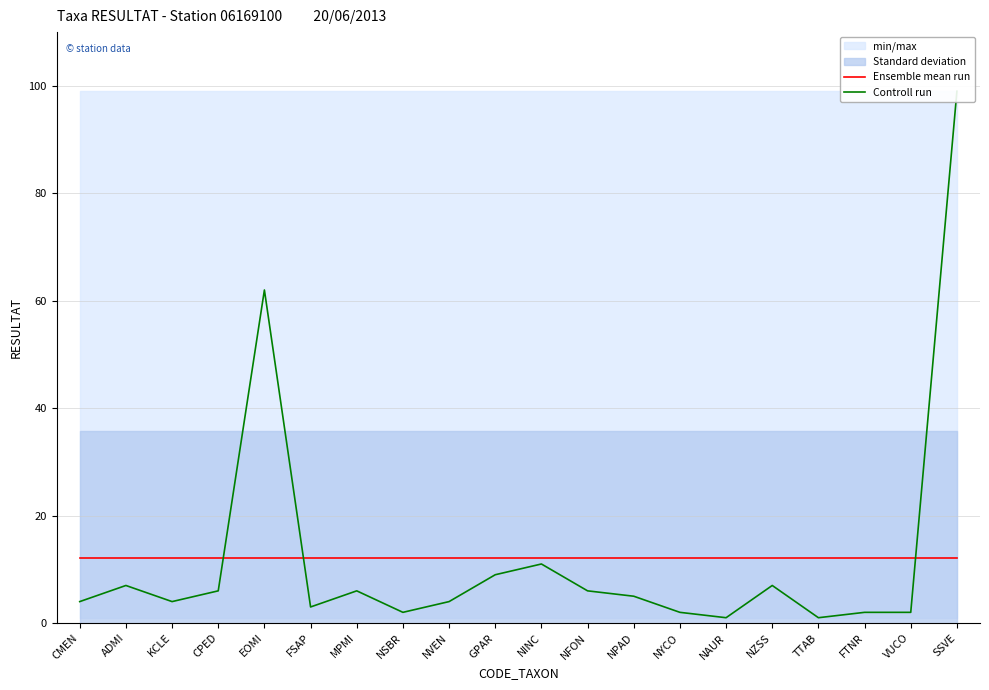

At how many categories does at least one series exceed 62?

1